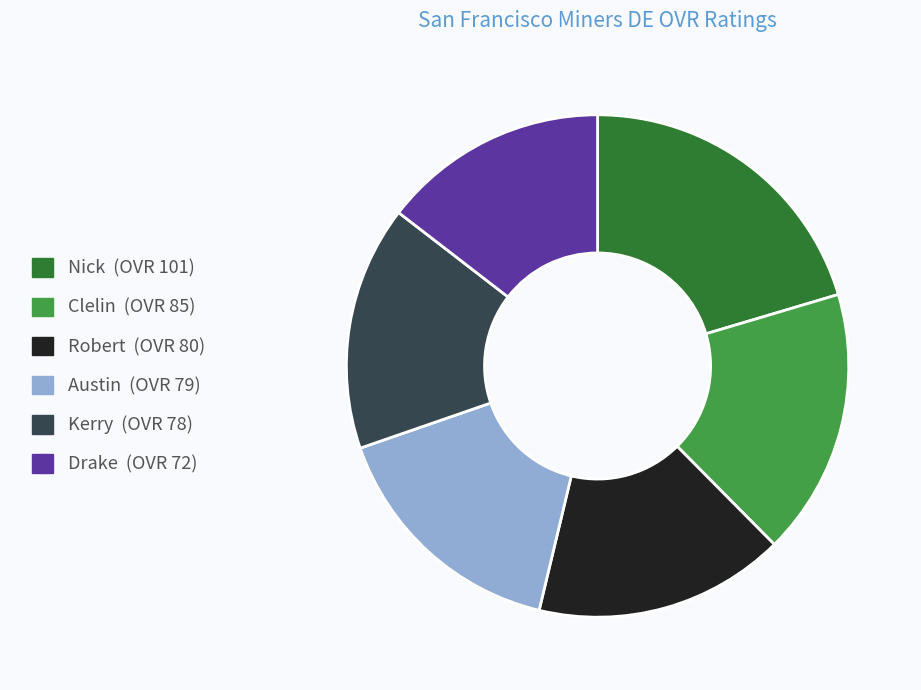

How many slices are in this pie chart?

6